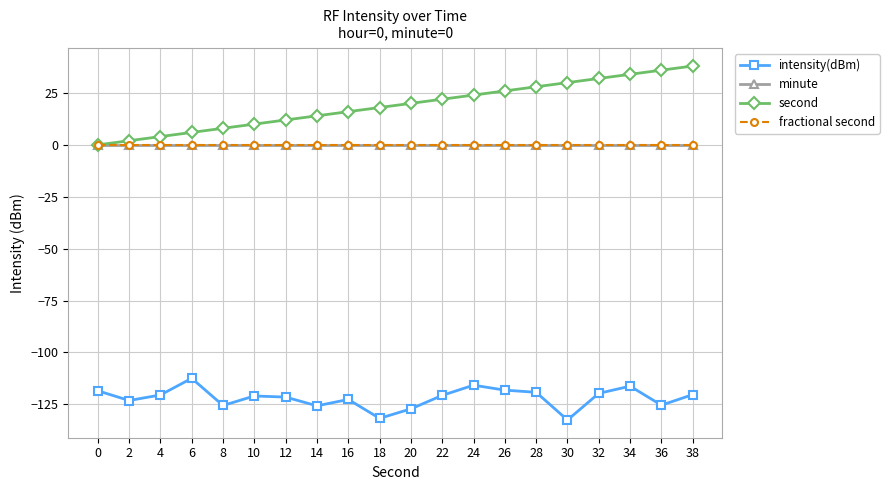

Is this an area chart (filled region under the line)?

No